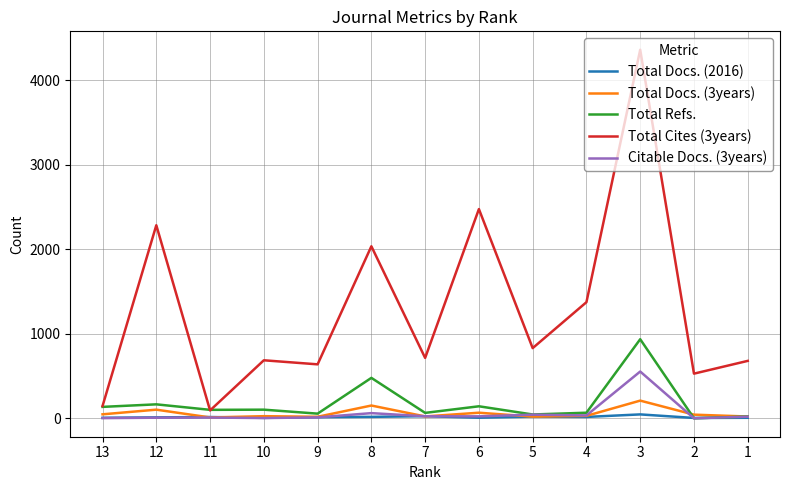

What is the greatest value displayed?

4358